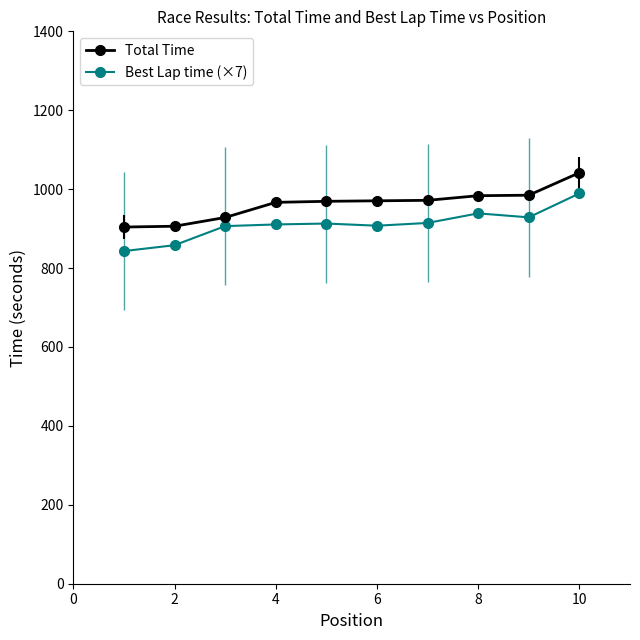

The Best Lap time (×7) series shows 1485.1 at 8. True or false?

False